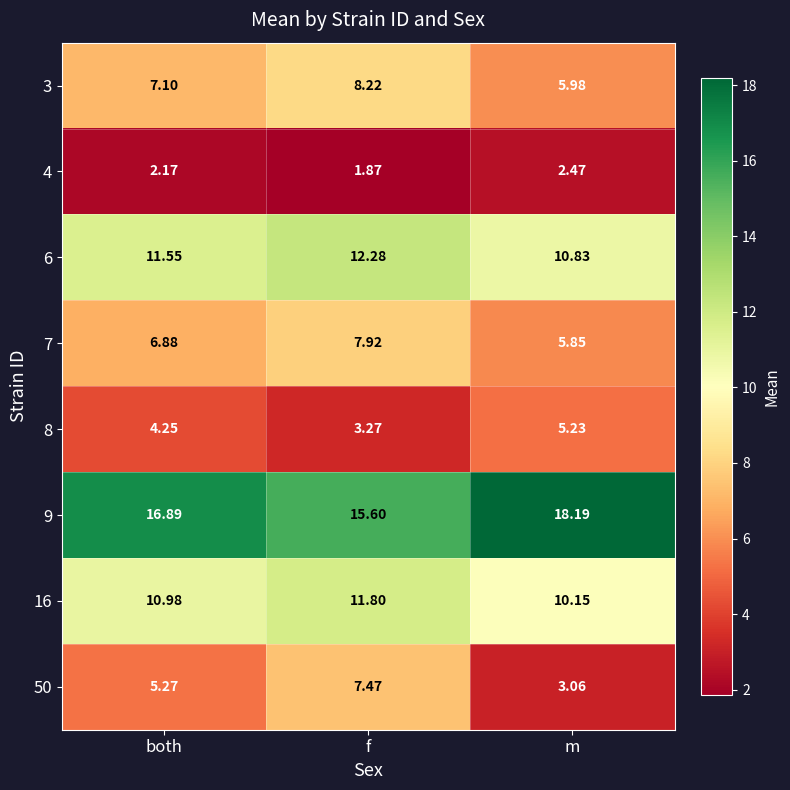

At which category does the chart reach its minimum across all series?

f